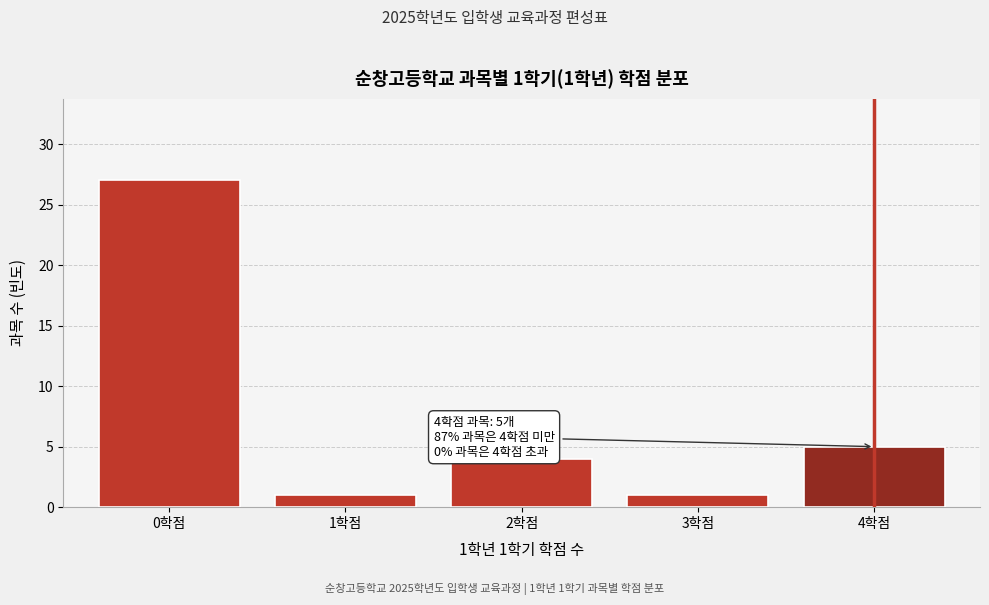

Reading left to right, what are all the values shown in this chart?

0학점=27	1학점=1	2학점=4	3학점=1	4학점=5